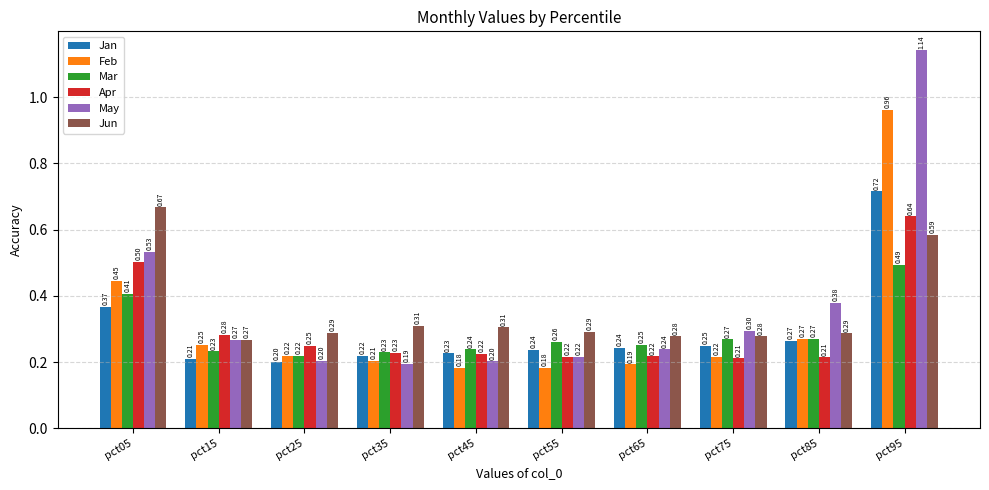

At which label is May closest to 0?

pct35